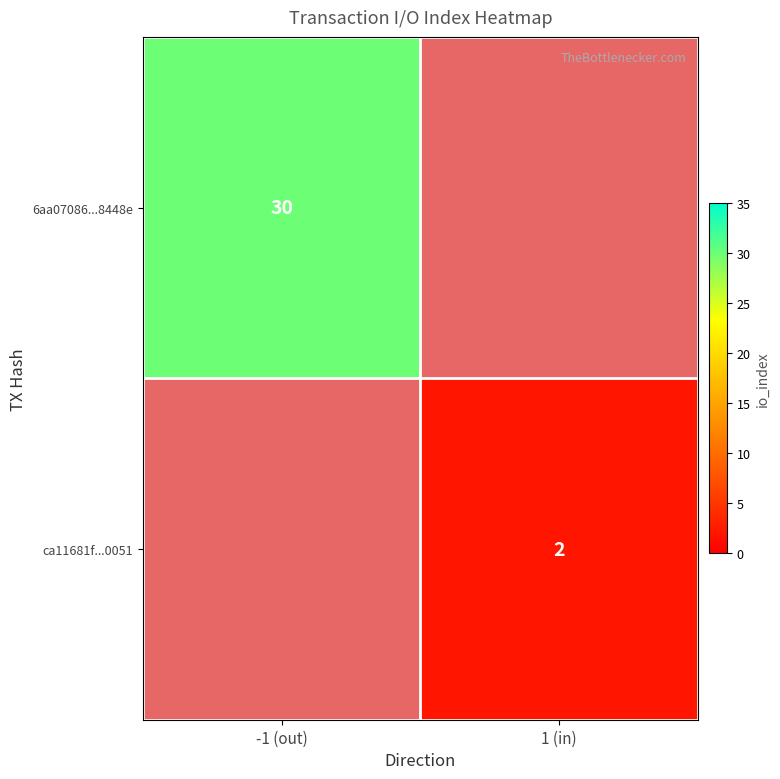

Count the number of categories in the chart.

2